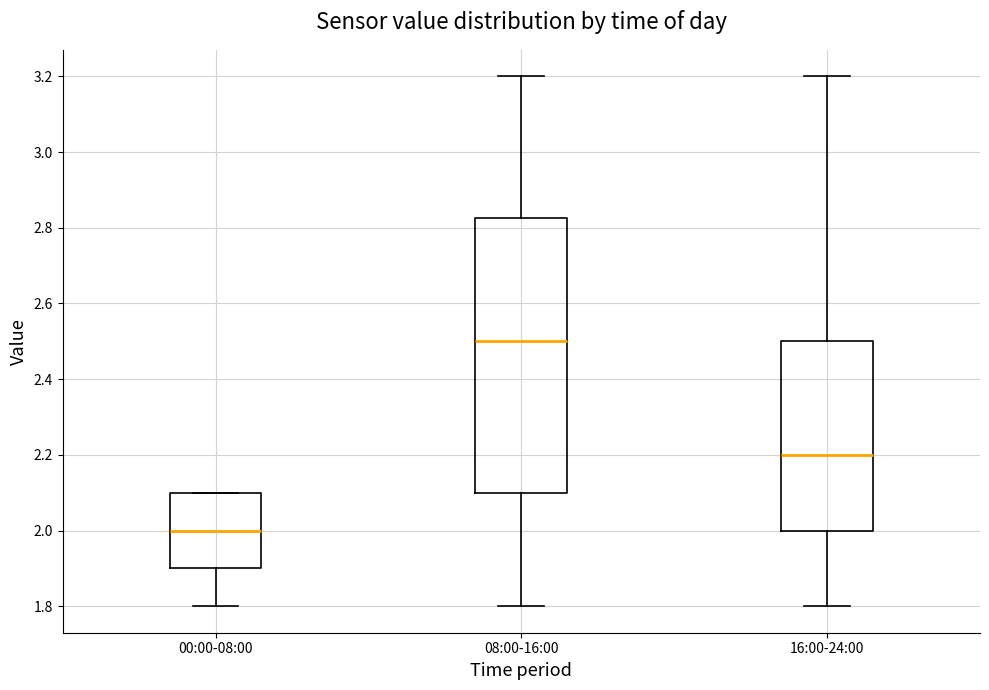

Reading left to right, read every box against the y-axis: the position of its median line, the range the box covers, and the ends of its whiskers. The values are not printed on the chart, so give them approximately, as read against the axis.

00:00-08:00: median 2.00, box 1.90 to 2.10, whiskers 1.80 to 2.10
08:00-16:00: median 2.50, box 2.10 to 2.82, whiskers 1.80 to 3.20
16:00-24:00: median 2.20, box 2.00 to 2.50, whiskers 1.80 to 3.20